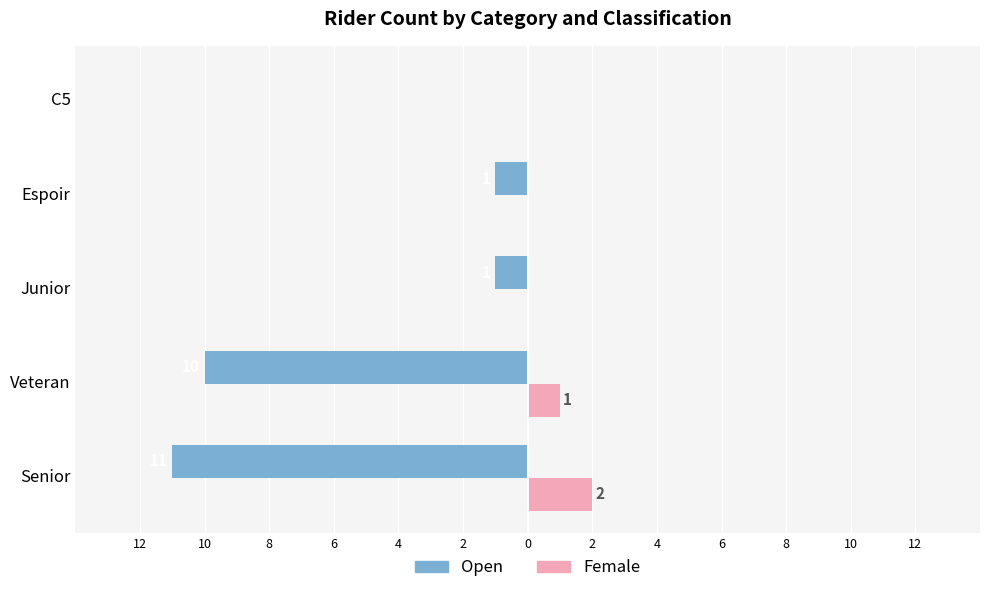

Reading left to right, what are all the values shown in this chart?

Open: -11	-10	-1	-1	0
Female: 2	1	0	0	0